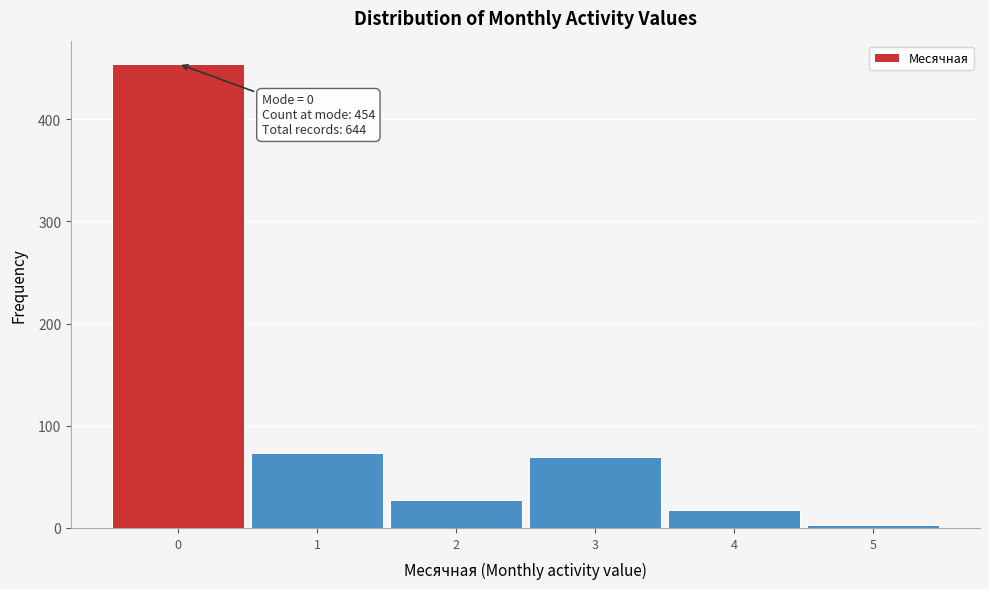

Over which range of the x-axis is the bar tallest?

-0.5 to 0.5